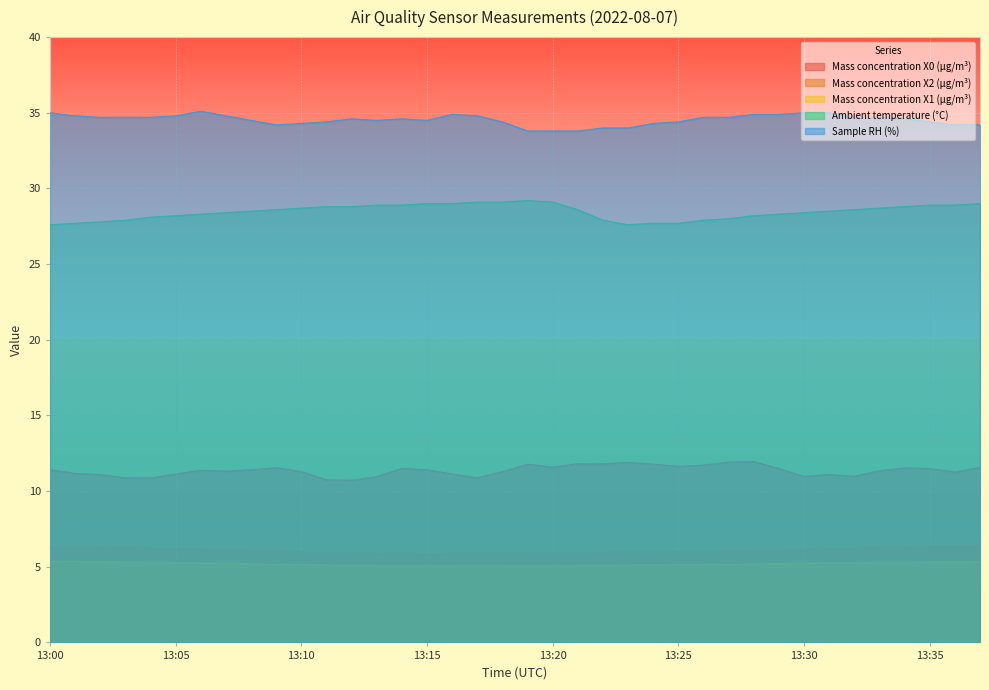

True or false: Mass concentration X2 (μg/m³) and Mass concentration X1 (μg/m³) intersect in this chart.

False